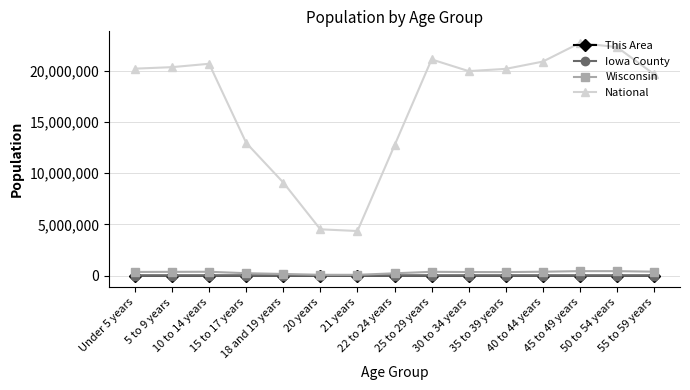

Is this an area chart (filled region under the line)?

No